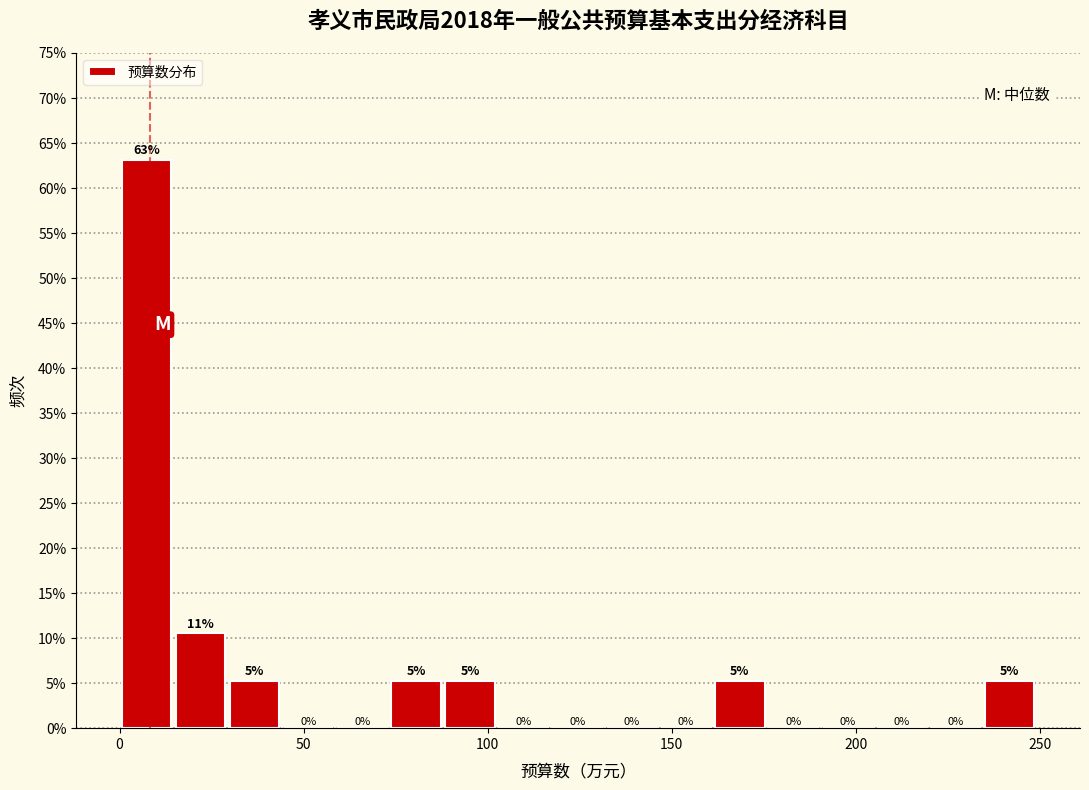

Read against the x-axis, roughly where is the centre of the tallest bar?

5